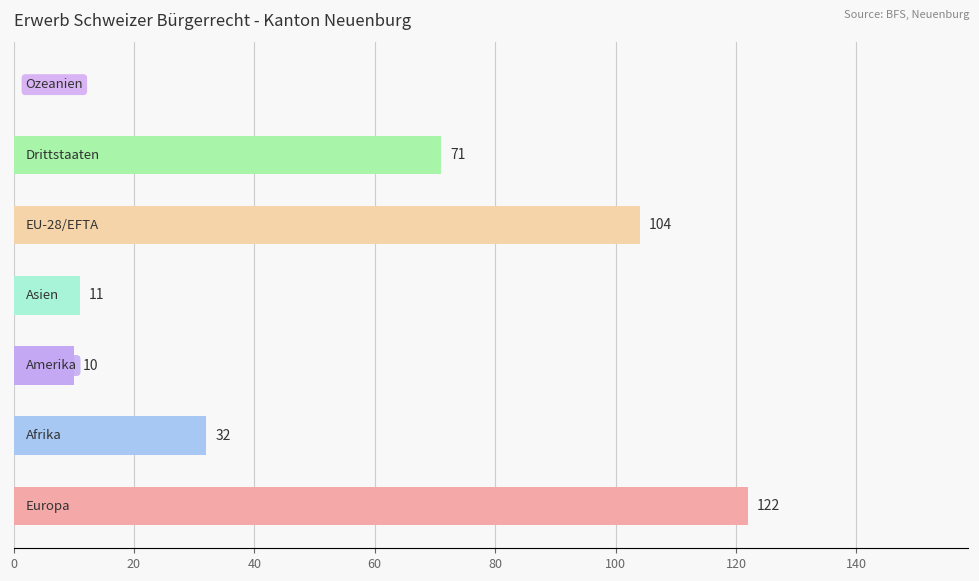

What is the sum of all values?

350